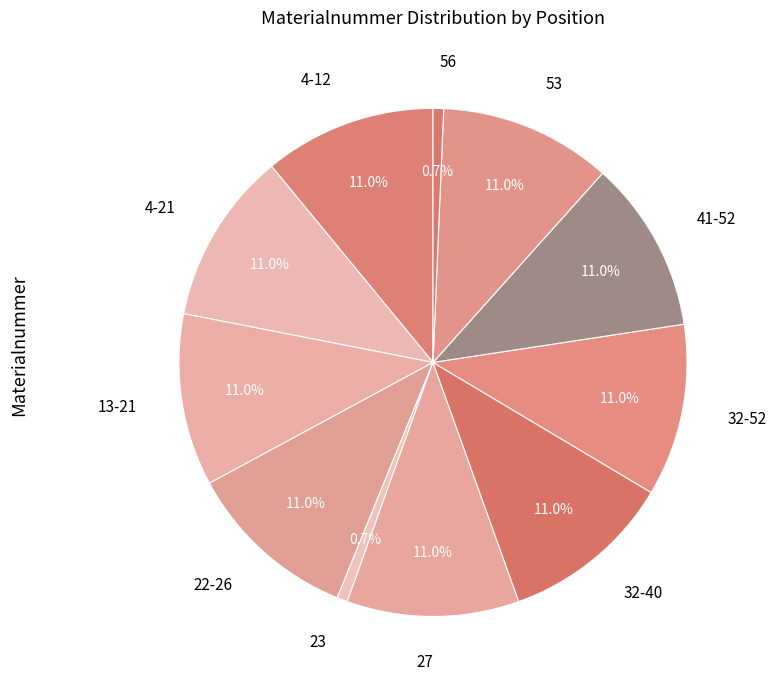

To the nearest percent, what is the difference between the largest and smallest slice percentages?

10%